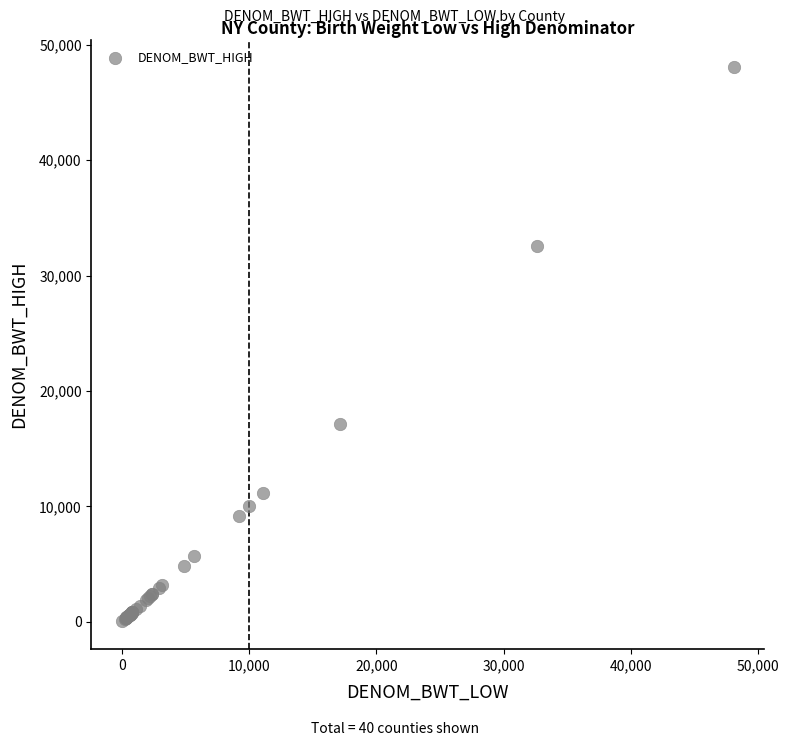

What Y value in the scatter plot is closest to 24041?

17152